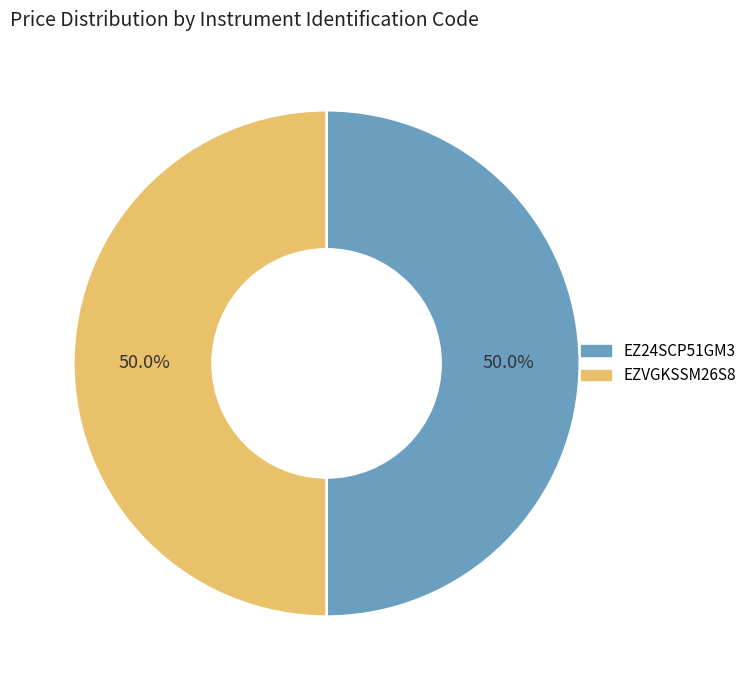

Is it true that EZ24SCP51GM3 is 50% of the pie?

True